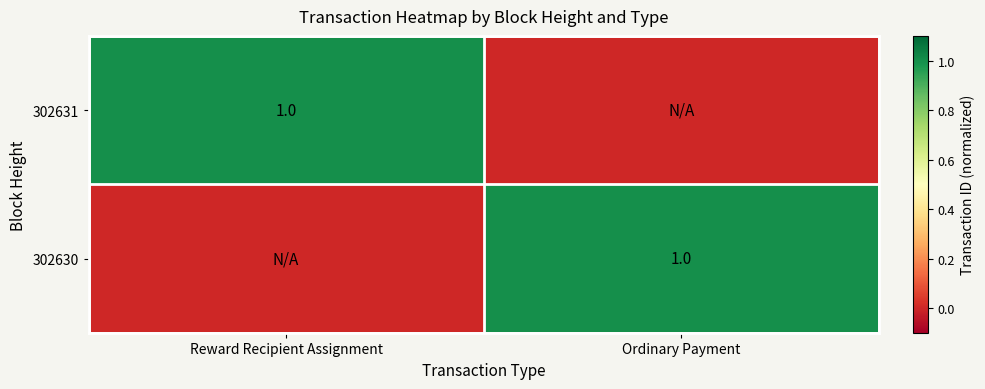

At Reward Recipient Assignment, list the series in order from largest to smallest.

302631, 302630